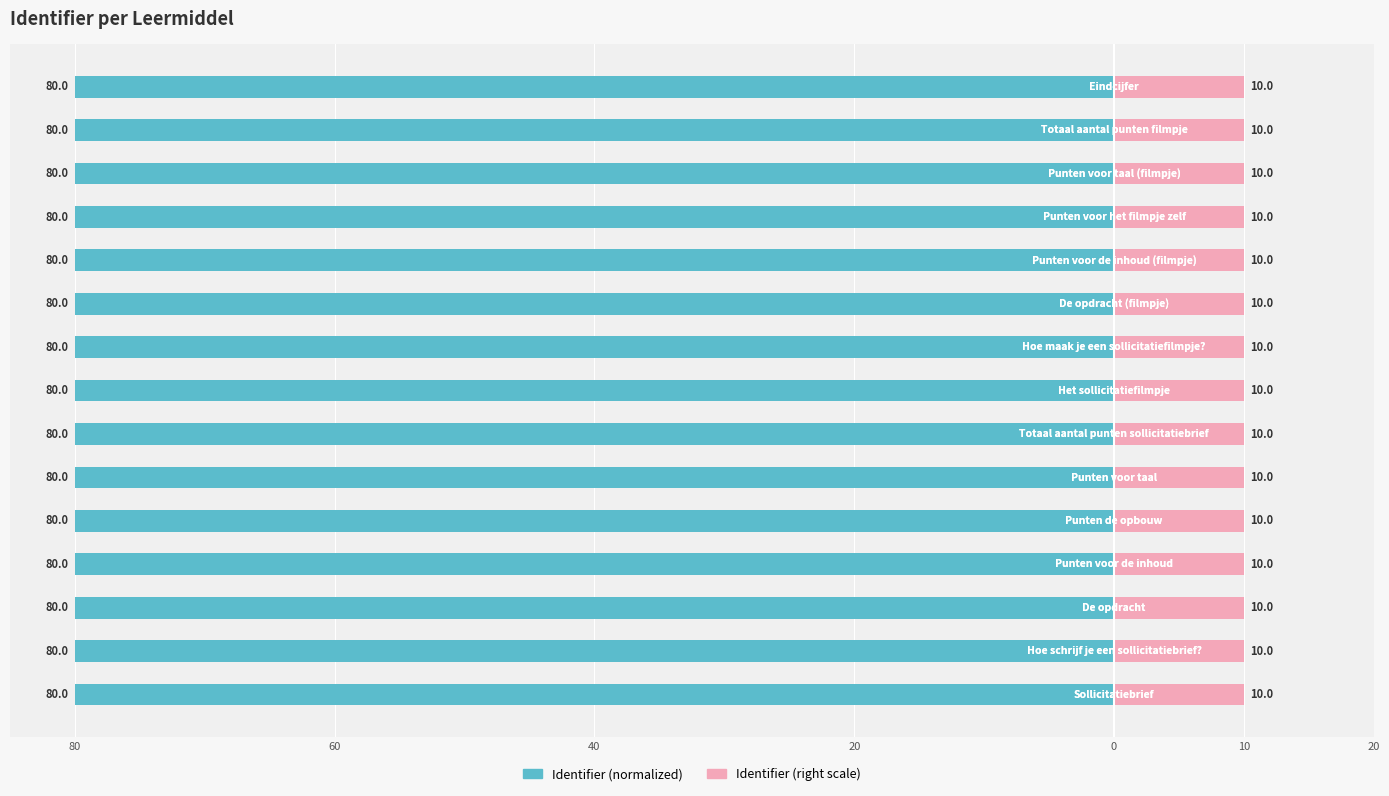

Are the bars grouped side by side (vs. stacked)?

Yes